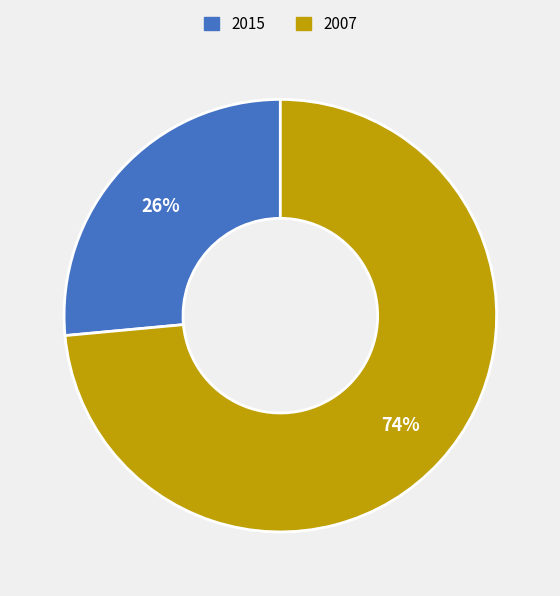

Which slice is the smallest?

2015